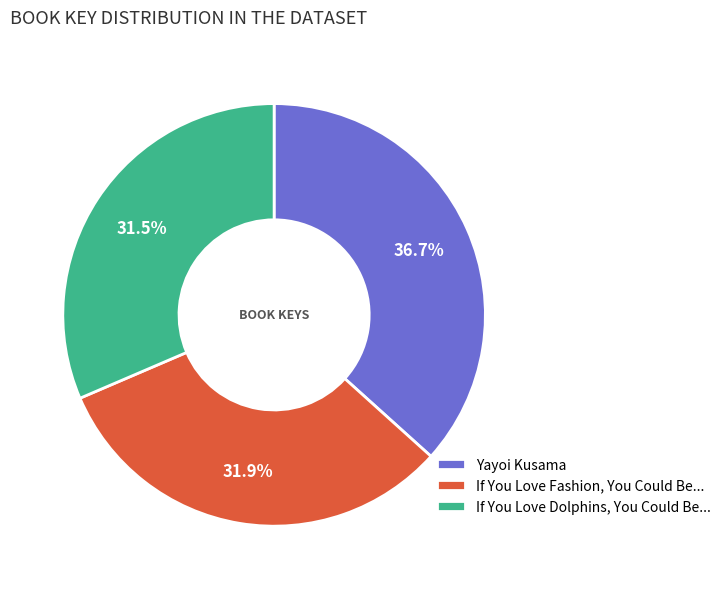

Between Yayoi Kusama and If You Love Fashion, You Could Be..., which is larger?

Yayoi Kusama